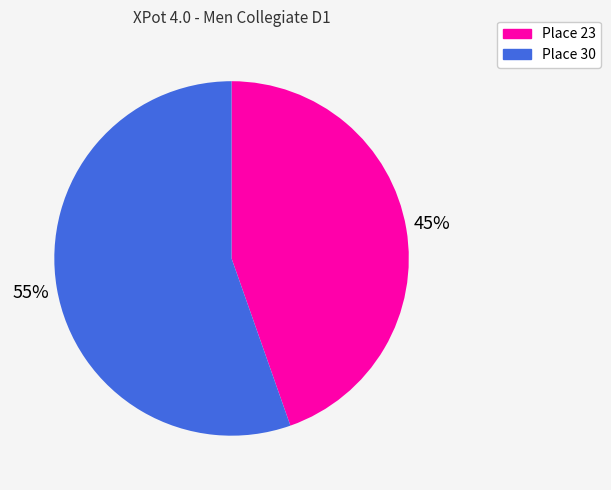

Does any single category account for the majority?

Yes